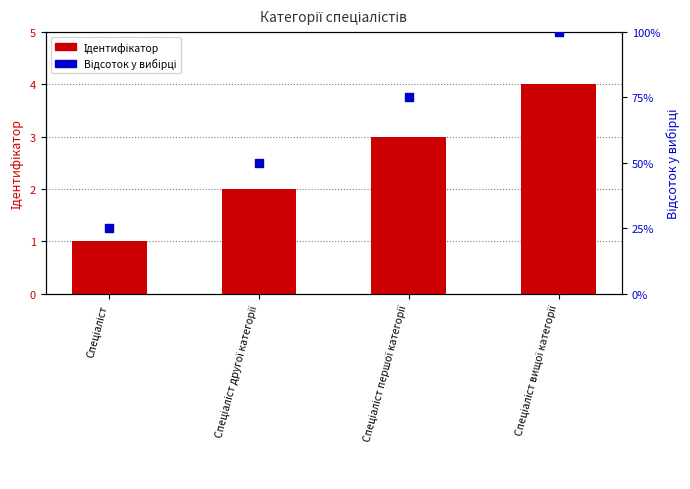

Which series reaches the maximum Y coordinate?

Відсоток у вибірці